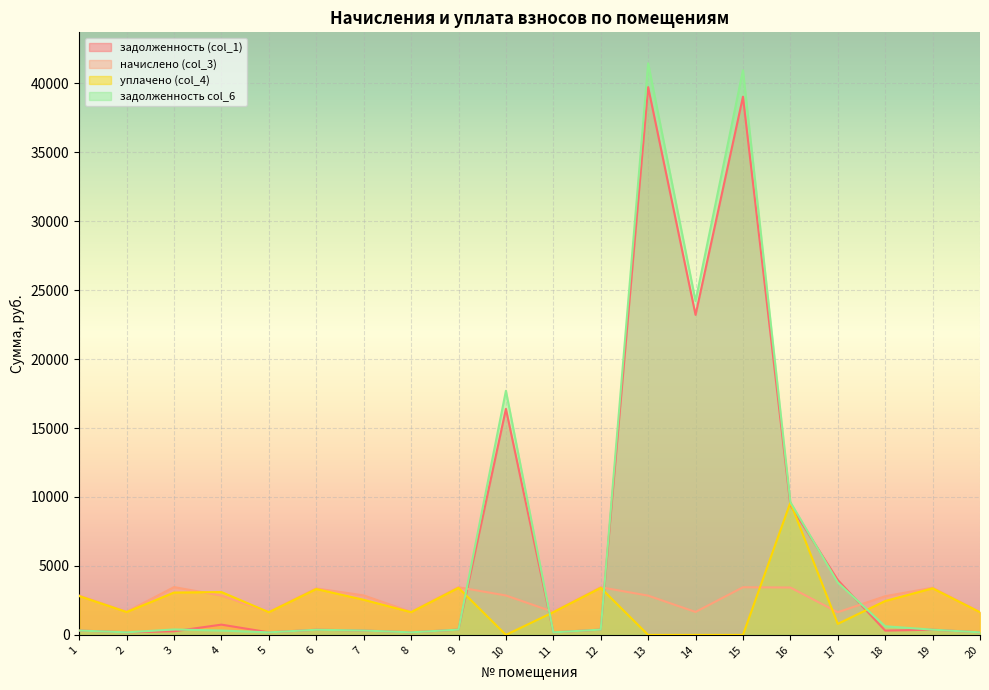

How many positive values does the уплачено (col_4) series have?

16